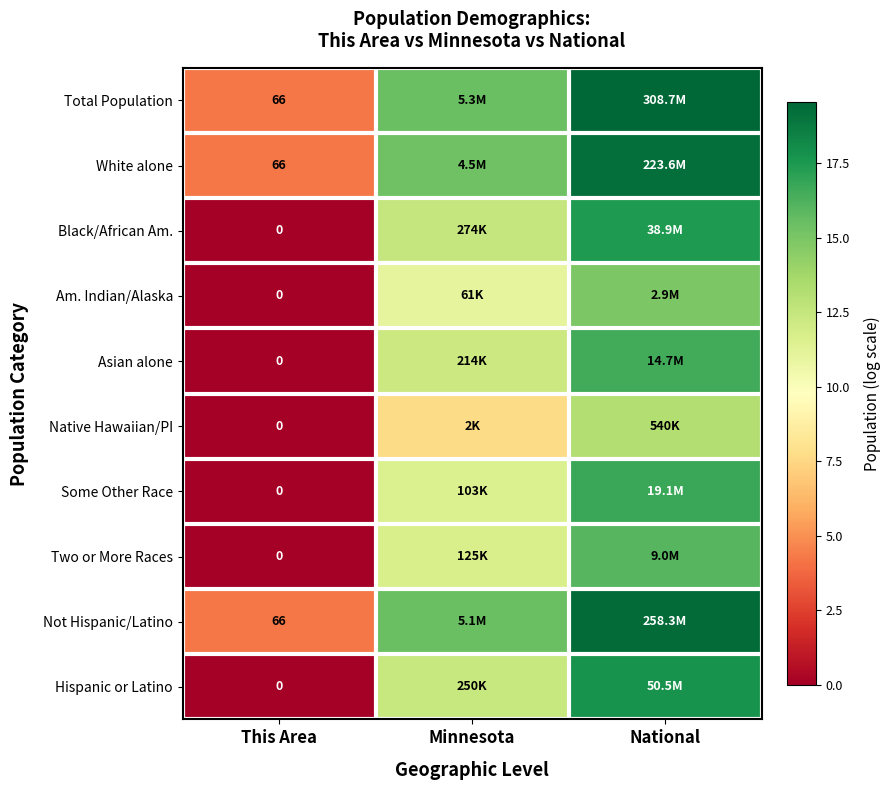

List the series in order of their peak value, highest first.

Total Population, Not Hispanic/Latino, White alone, Hispanic or Latino, Black/African Am., Some Other Race, Asian alone, Two or More Races, Am. Indian/Alaska, Native Hawaiian/PI